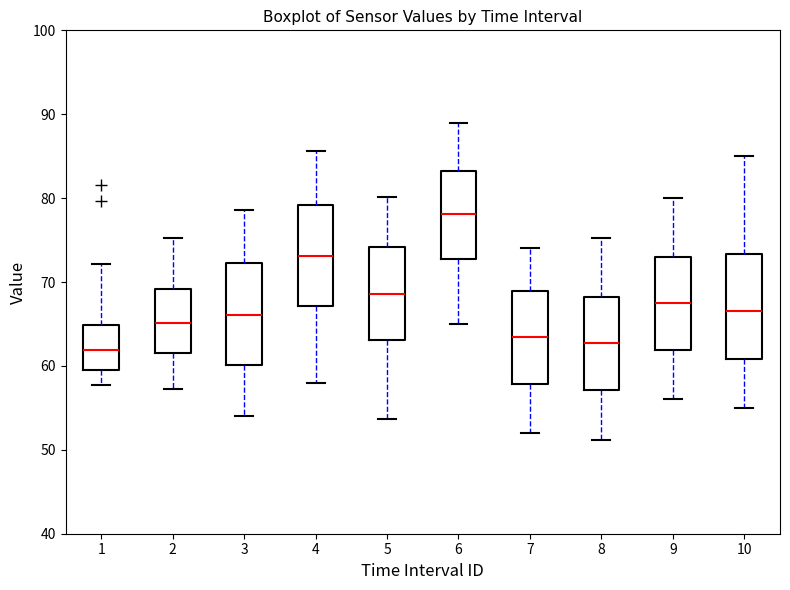

Reading left to right, read every box against the y-axis: the position of its median line, the range the box covers, and the ends of its whiskers. The values are not printed on the chart, so give them approximately, as read against the axis.

1: median 62, box 59 to 65, whiskers 58 to 72
2: median 65, box 62 to 69, whiskers 57 to 75
3: median 66, box 60 to 72, whiskers 54 to 79
4: median 73, box 67 to 79, whiskers 58 to 86
5: median 69, box 63 to 74, whiskers 54 to 80
6: median 78, box 73 to 83, whiskers 65 to 89
7: median 64, box 58 to 69, whiskers 52 to 74
8: median 63, box 57 to 68, whiskers 51 to 75
9: median 68, box 62 to 73, whiskers 56 to 80
10: median 67, box 61 to 73, whiskers 55 to 85